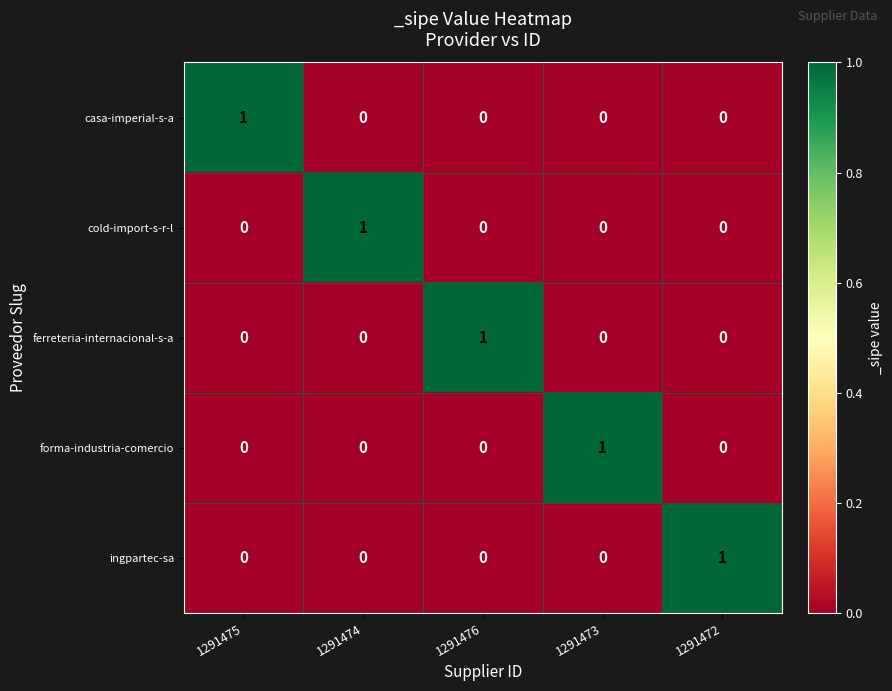

At how many categories does at least one series exceed 0?

5